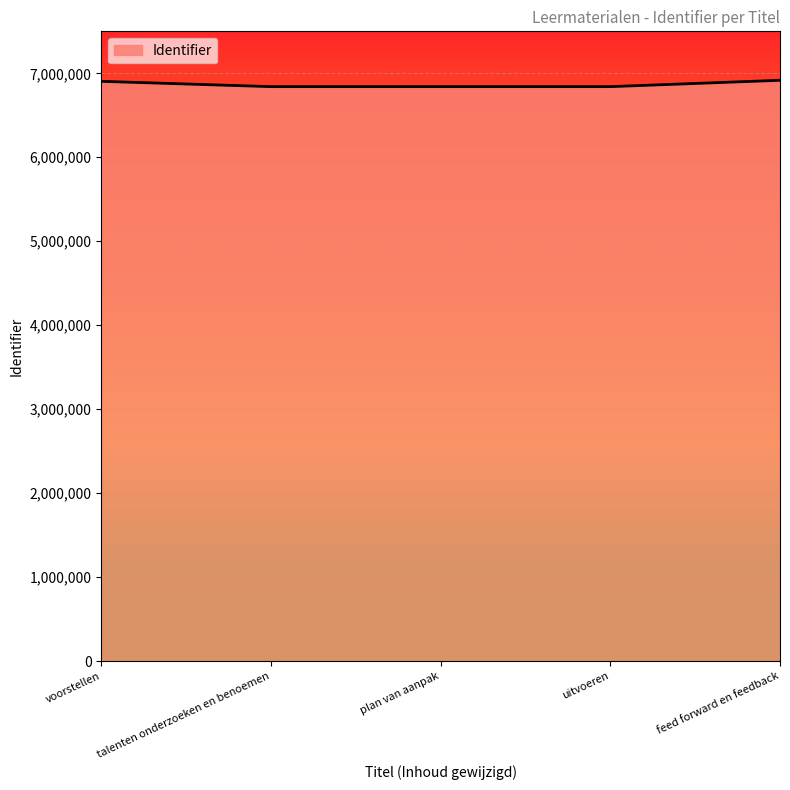

What is the minimum value shown in the chart?

6841430